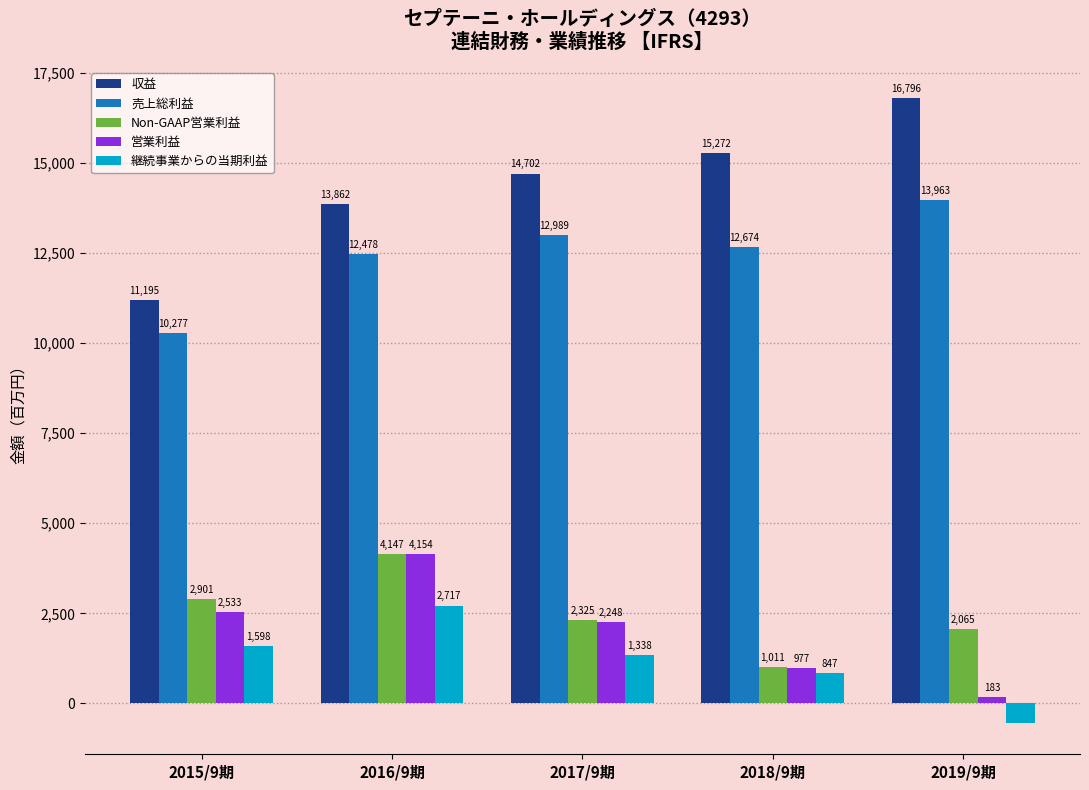

Reading left to right, extract all data points from this chart.

収益: 2015/9期=11195	2016/9期=13862	2017/9期=14702	2018/9期=15272	2019/9期=16796
売上総利益: 2015/9期=10277	2016/9期=12478	2017/9期=12989	2018/9期=12674	2019/9期=13963
Non-GAAP営業利益: 2015/9期=2901	2016/9期=4147	2017/9期=2325	2018/9期=1011	2019/9期=2065
営業利益: 2015/9期=2533	2016/9期=4154	2017/9期=2248	2018/9期=977	2019/9期=183
継続事業からの当期利益: 2015/9期=1598	2016/9期=2717	2017/9期=1338	2018/9期=847	2019/9期=-542